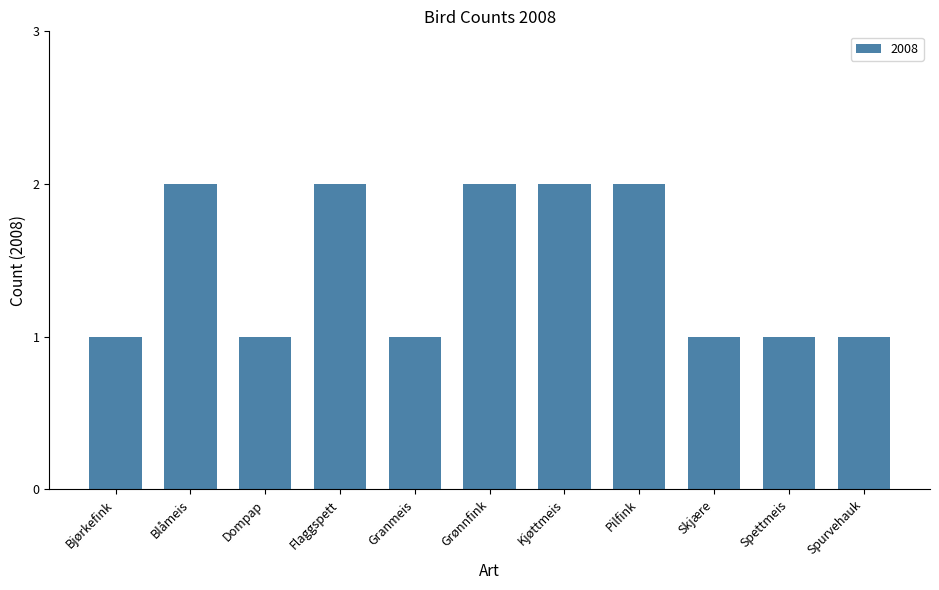

Reading left to right, list all the values displayed in this chart.

1	2	1	2	1	2	2	2	1	1	1